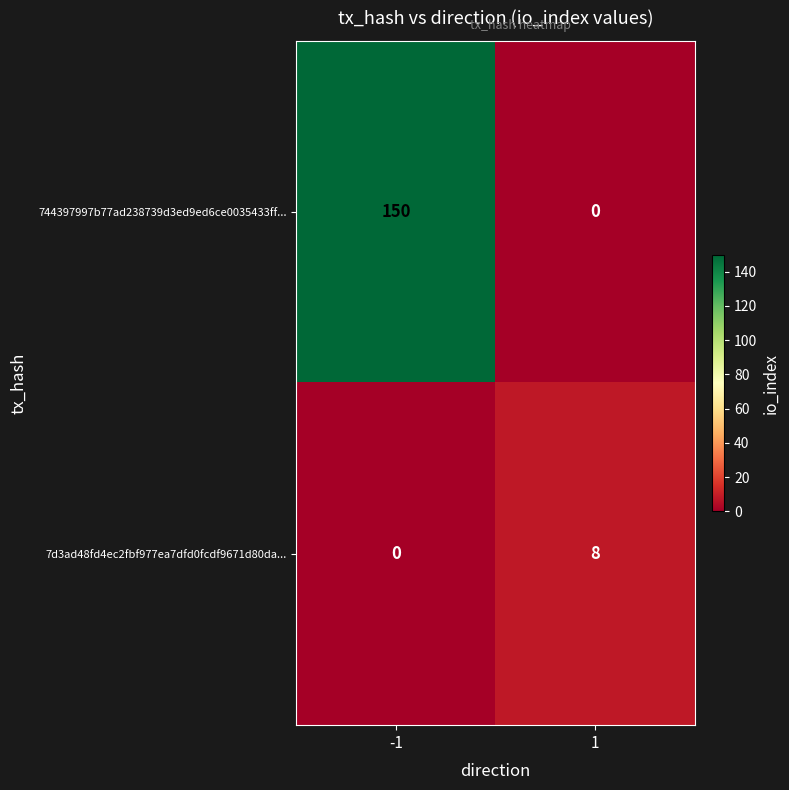

List the series in order of their peak value, highest first.

744397997b77ad238739d3ed9ed6ce0035433ff..., 7d3ad48fd4ec2fbf977ea7dfd0fcdf9671d80da...